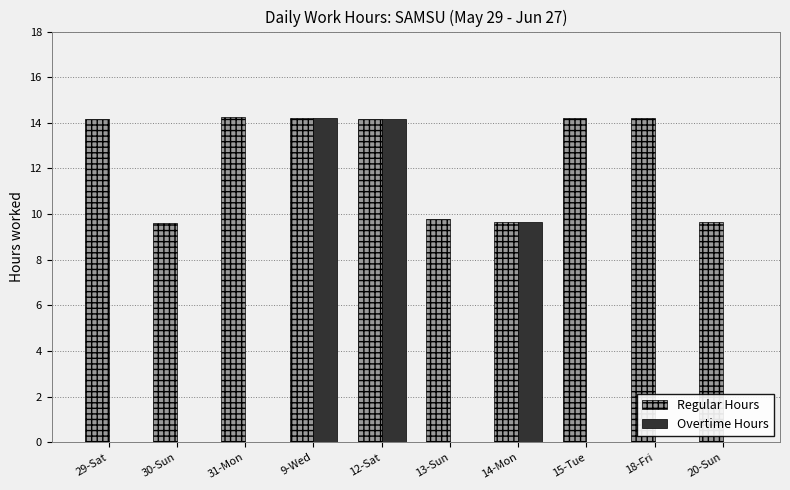

Is the value of Overtime Hours at 18-Fri greater than the value of Regular Hours at 13-Sun?

No